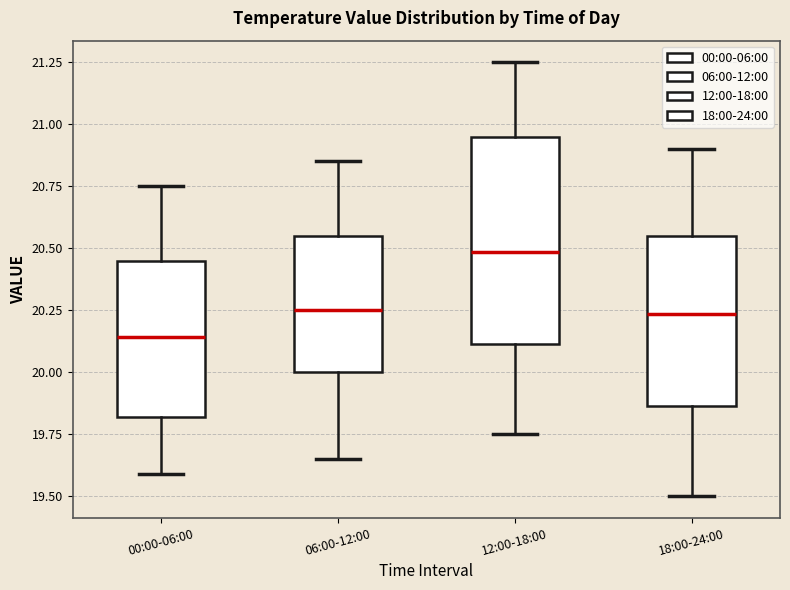

Reading left to right, transcribe this box plot: for each box, give where its median line is, the range the box spans, and where its two whiskers end, as read against the y-axis. The values are not printed on the chart, so give them approximately, as read against the axis.

00:00-06:00: median 20.15, box 19.80 to 20.45, whiskers 19.60 to 20.75
06:00-12:00: median 20.25, box 20.00 to 20.55, whiskers 19.65 to 20.85
12:00-18:00: median 20.50, box 20.10 to 20.95, whiskers 19.75 to 21.25
18:00-24:00: median 20.25, box 19.85 to 20.55, whiskers 19.50 to 20.90